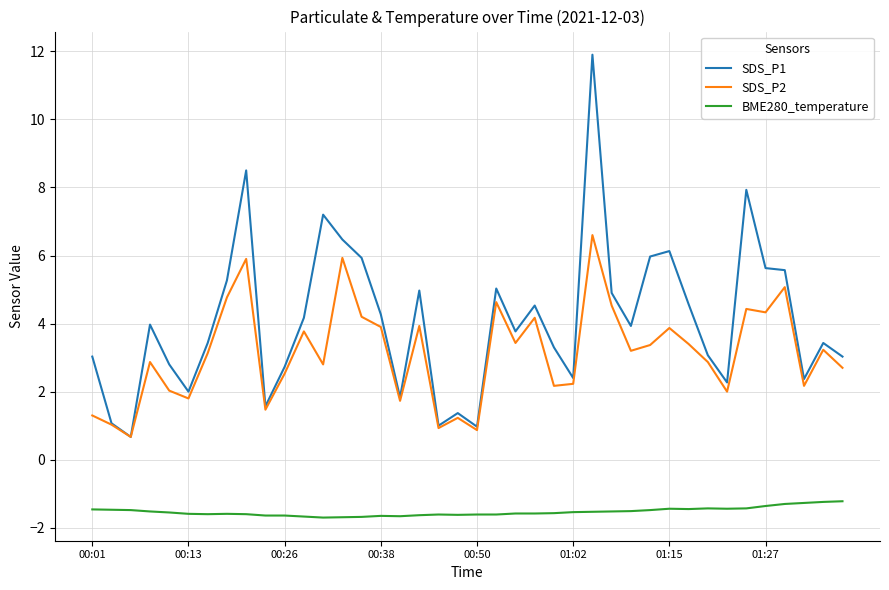

List the series in order of their peak value, highest first.

SDS_P1, SDS_P2, BME280_temperature